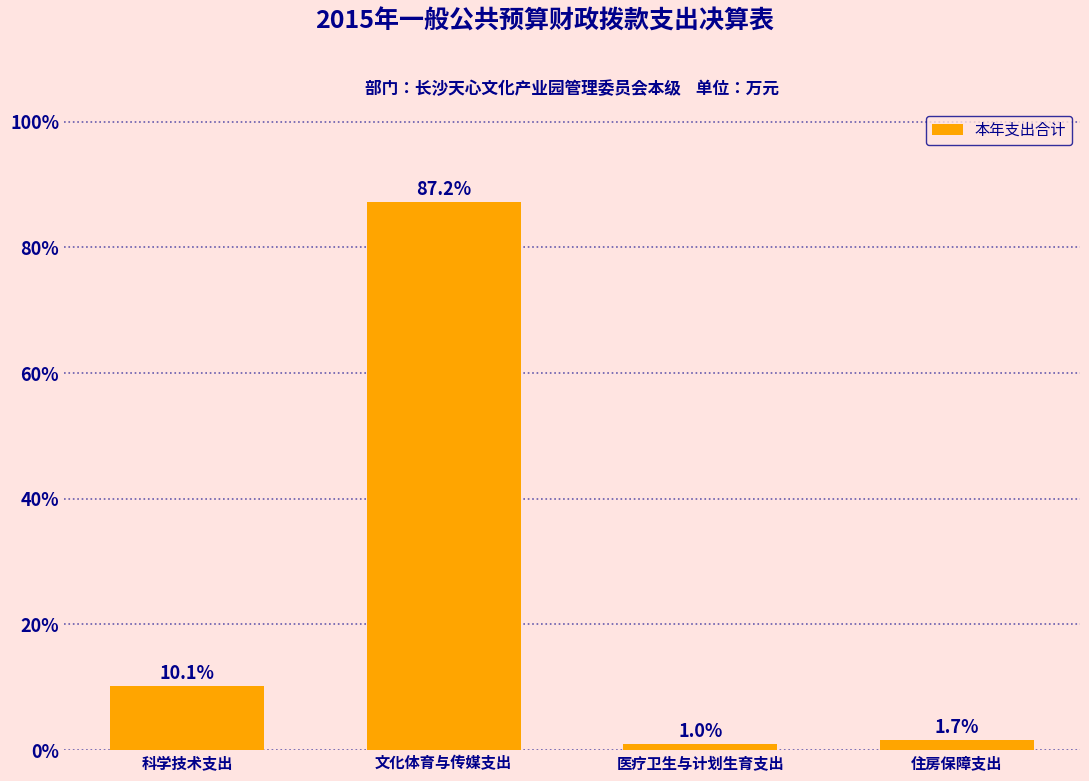

Reading left to right, list all the values displayed in this chart.

科学技术支出=10.1	文化体育与传媒支出=87.2	医疗卫生与计划生育支出=1.0	住房保障支出=1.7